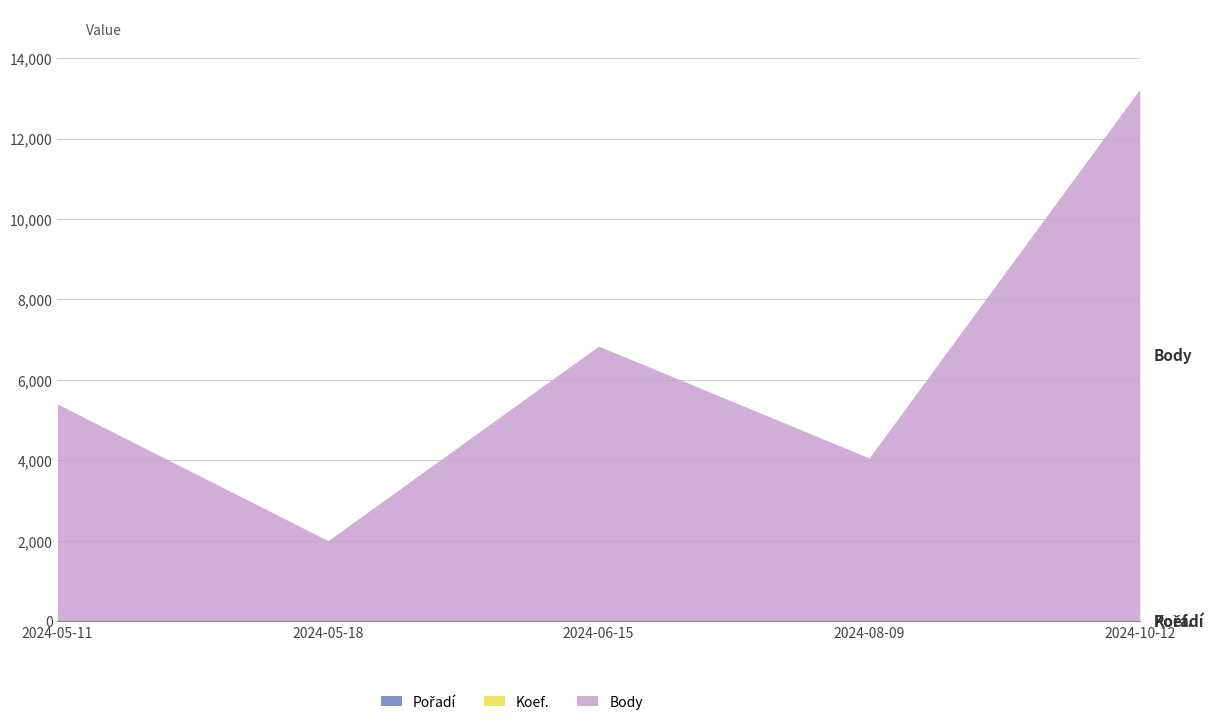

Which series has the largest total across all categories?

Body